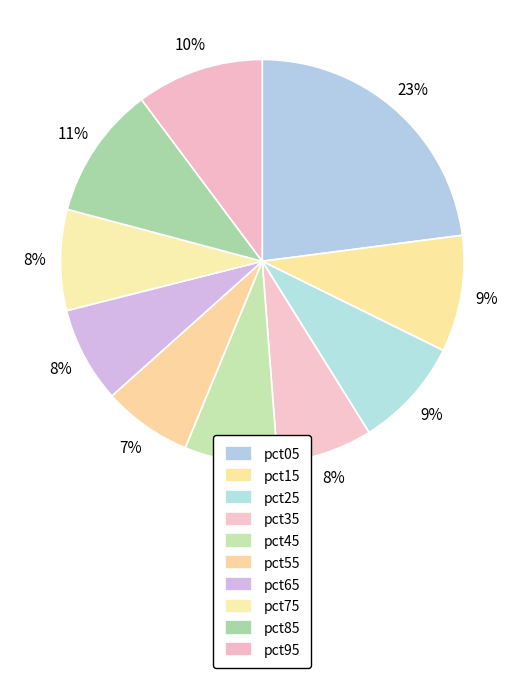

To the nearest percent, what is the average slice percentage?

10%